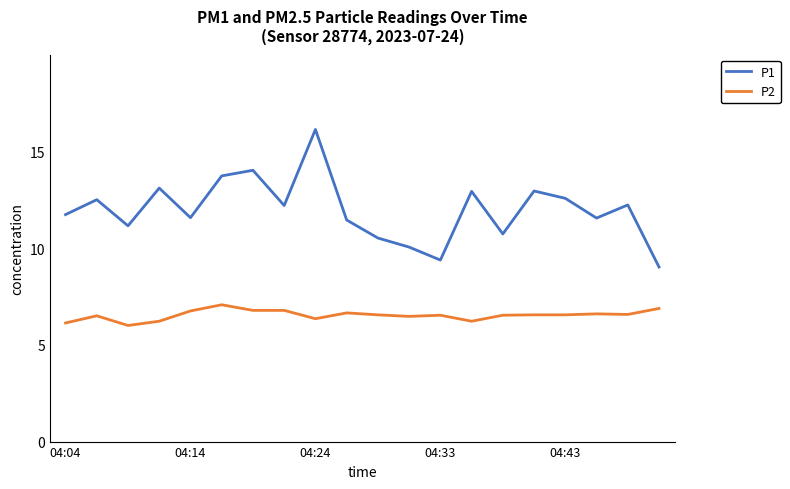

Which series has the widest spread of values?

P1